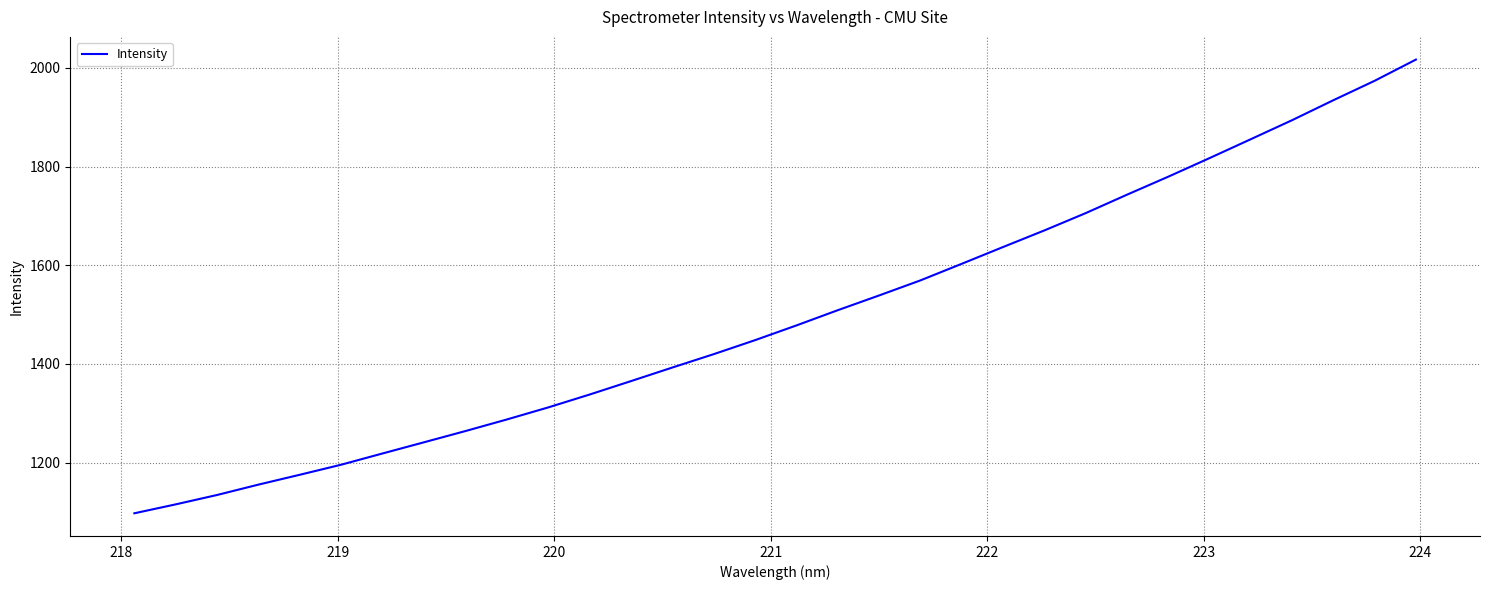

What is the maximum value shown in the chart?

2017.0